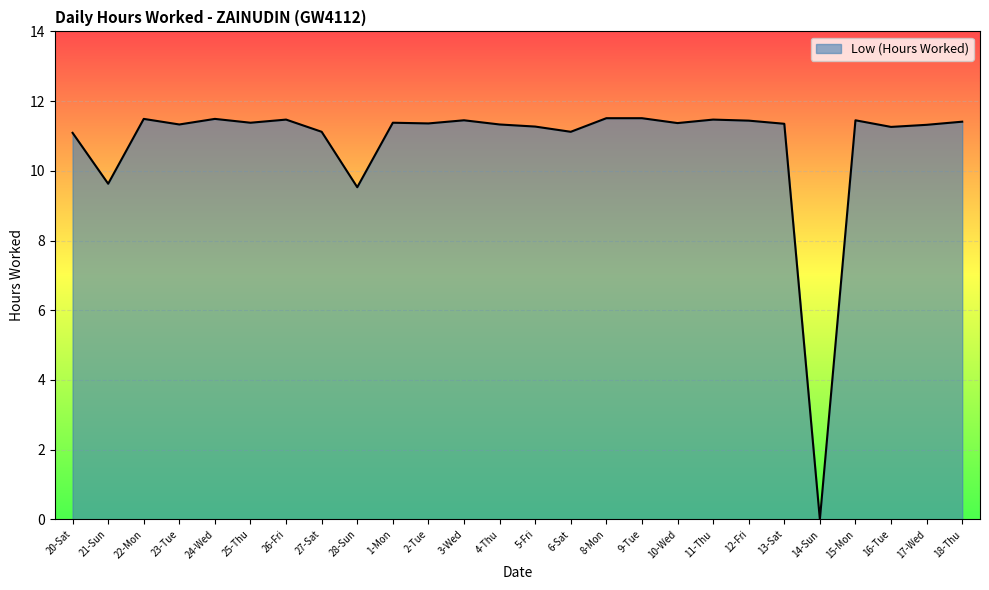

Which has a higher value, 21-Sun or 17-Wed?

17-Wed